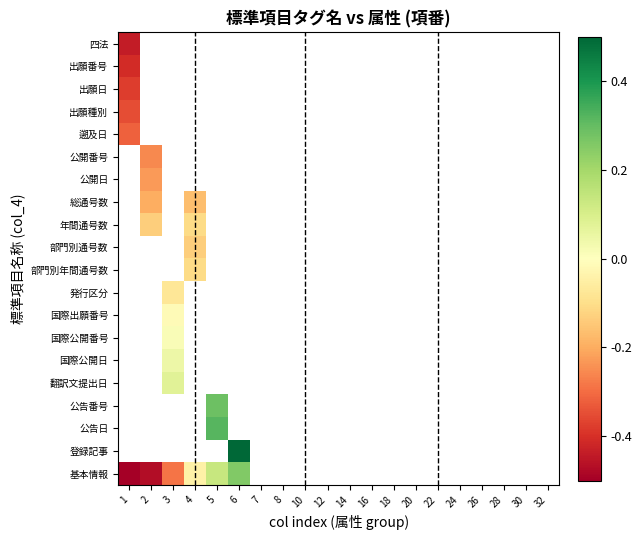

Which has a higher value, 28 or 2?

2